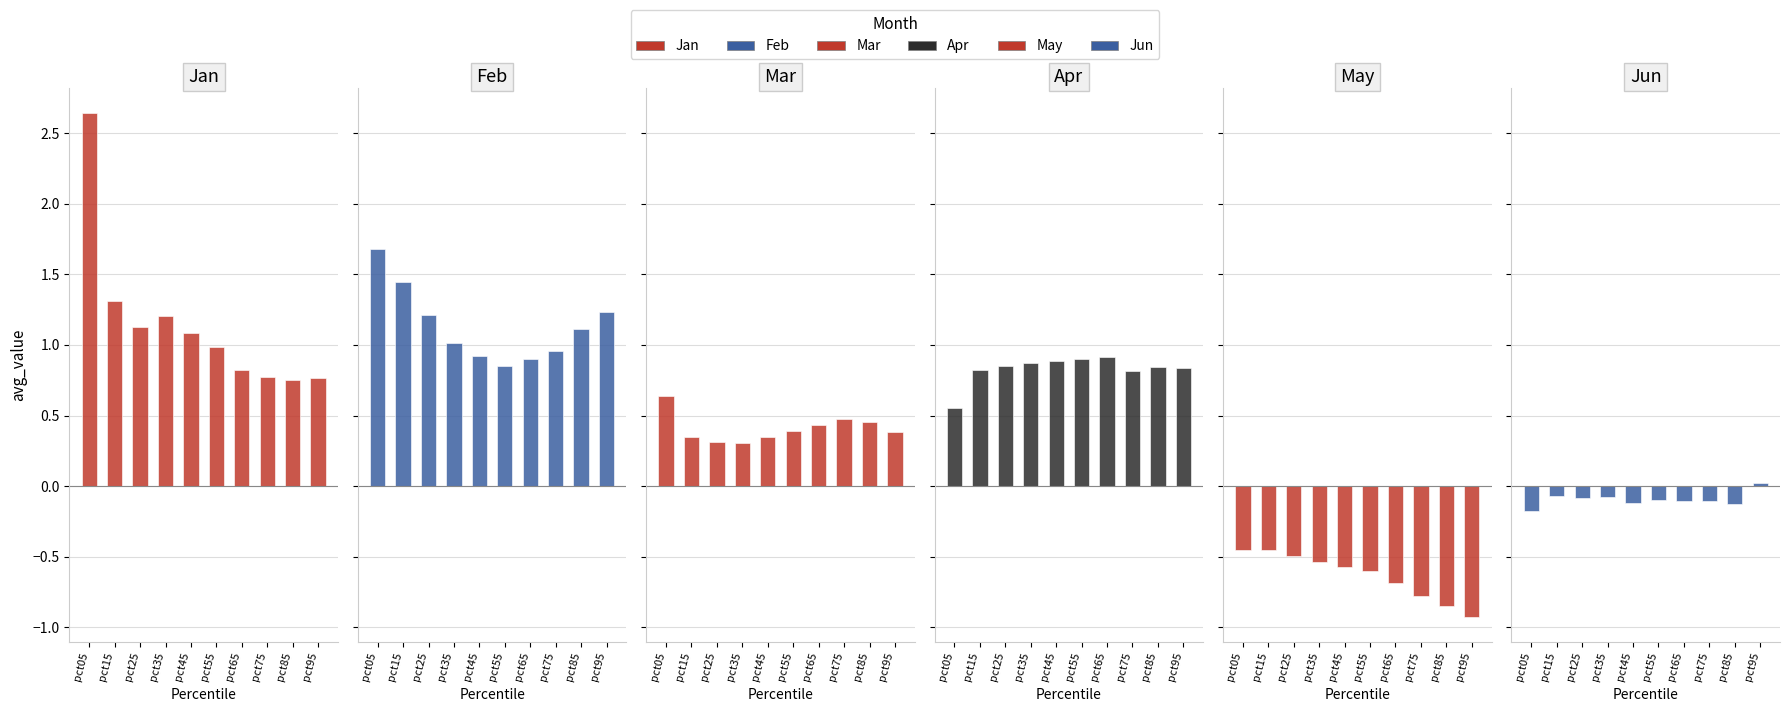

Count the Mar values in the range 0 to 1.

10